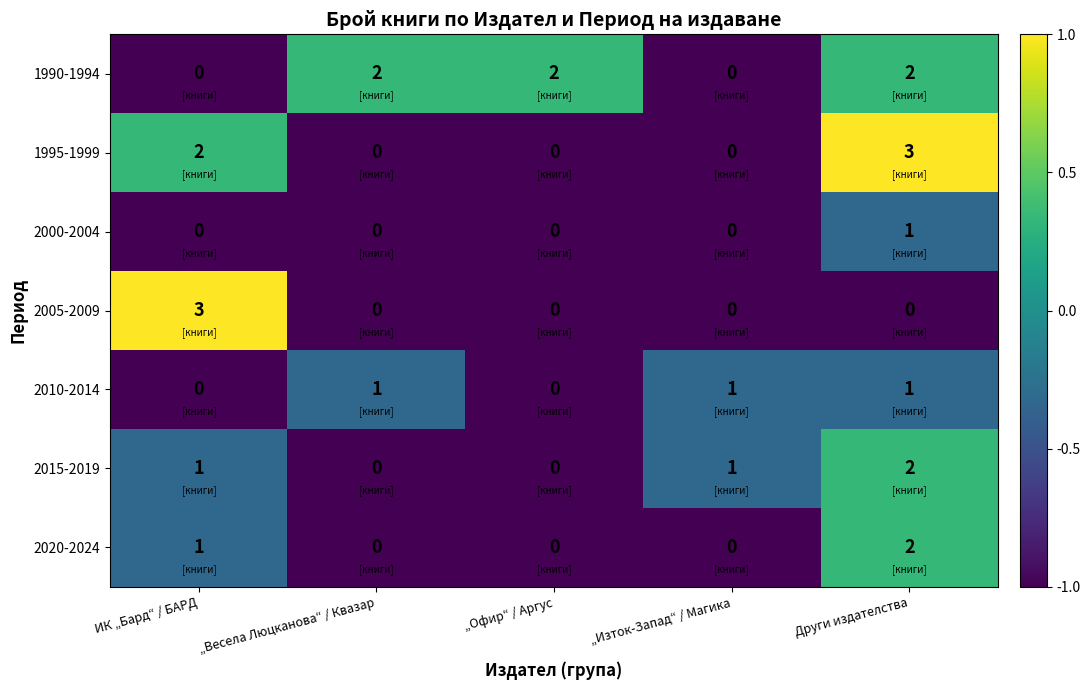

True or false: 2000-2004 has a value of 0 at „Изток-Запад“ / Магика.

True